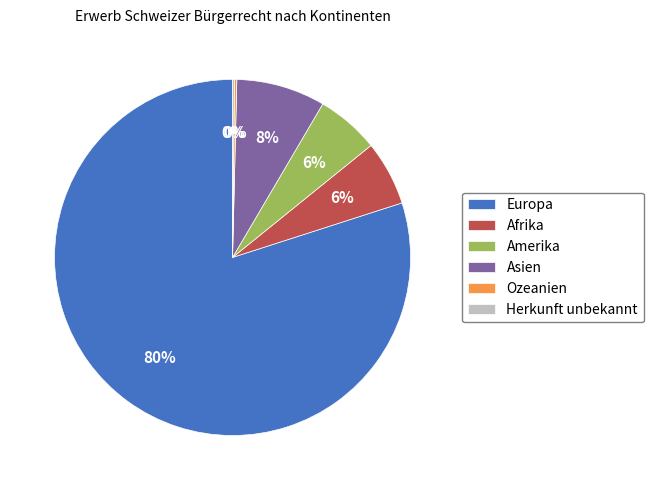

Between Europa and Afrika, which is larger?

Europa